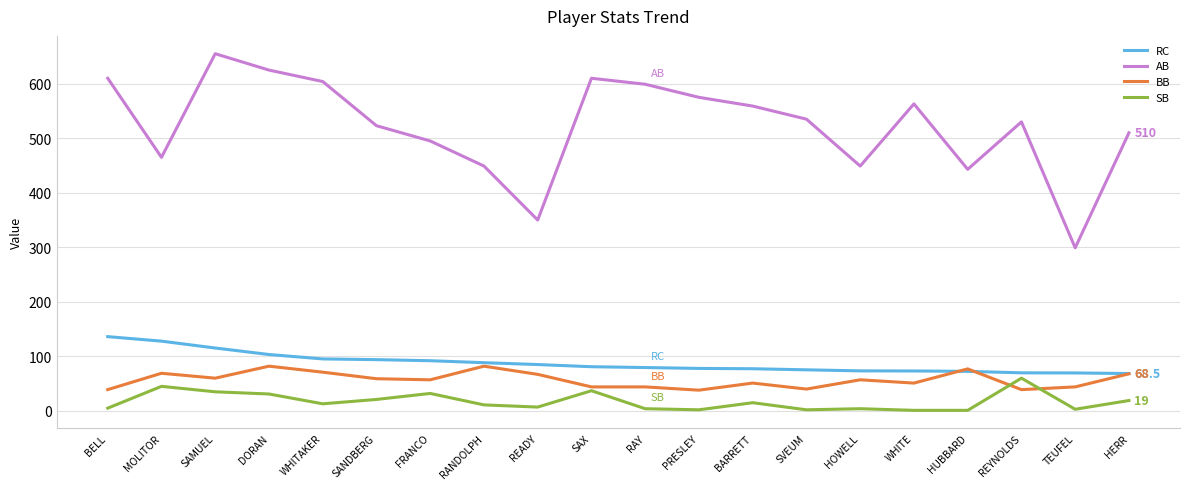

What is the difference between the SB values at WHITAKER and SAX?

24.0